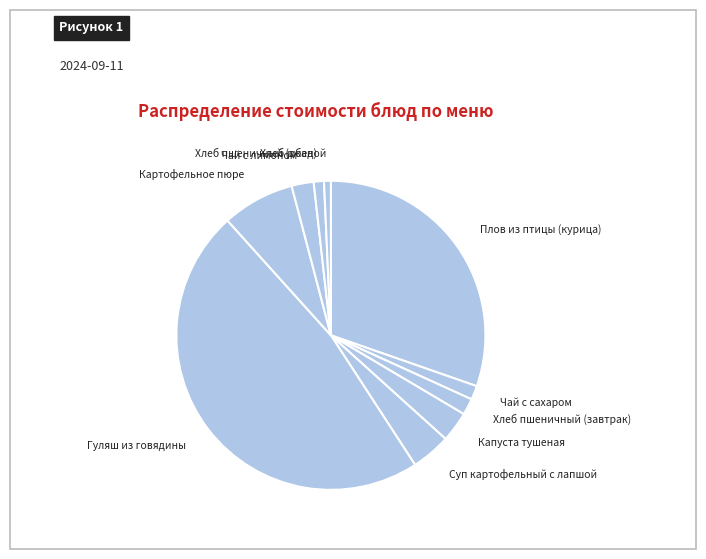

Approximately how many times larger is the value at Чай с лимоном compared to Суп картофельный с лапшой?

0.6